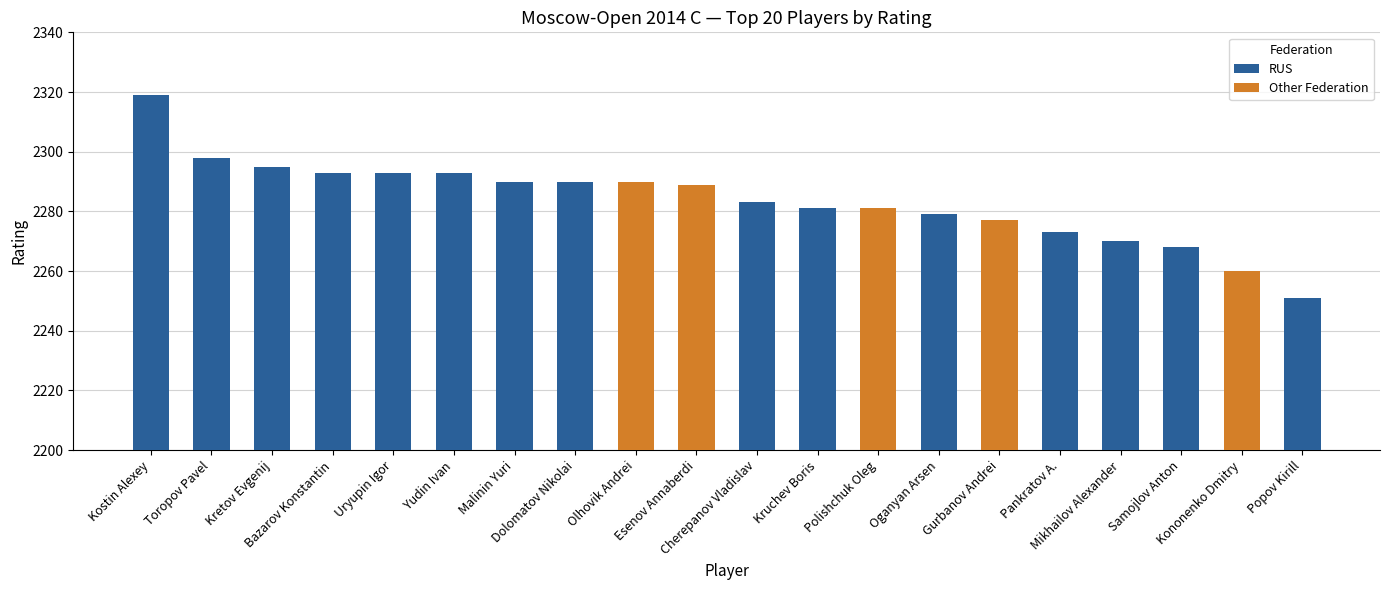

How many categories are shown in the chart?

20